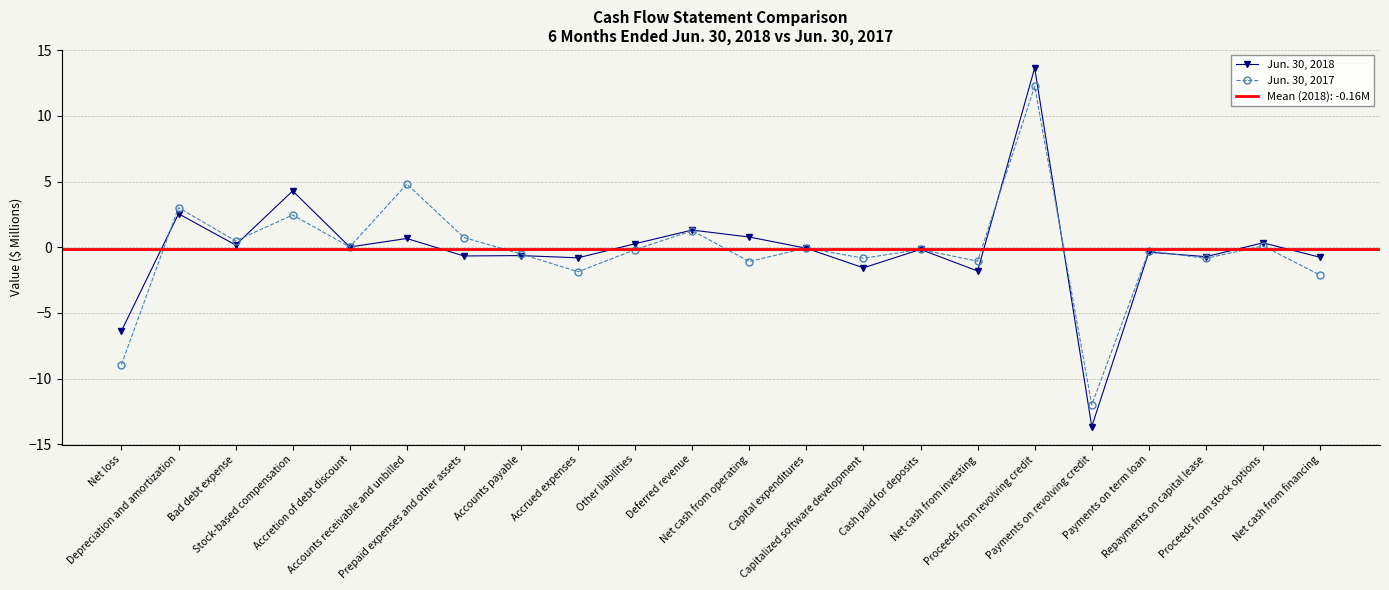

At which category is the sum across all series the highest?

Proceeds from revolving credit